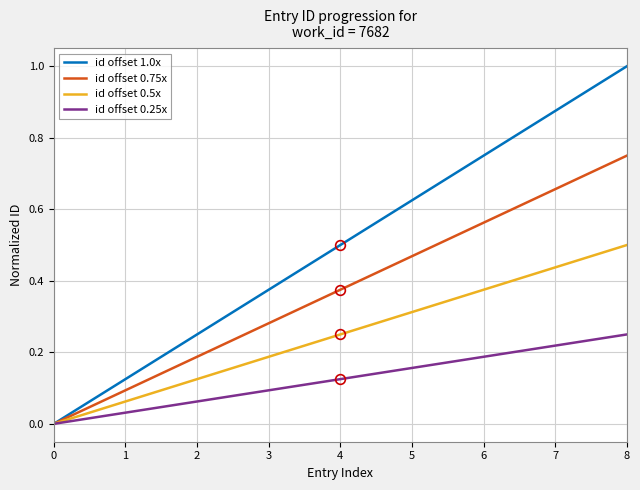

List the series in order of their peak value, highest first.

id offset 1.0x, id offset 0.75x, id offset 0.5x, id offset 0.25x